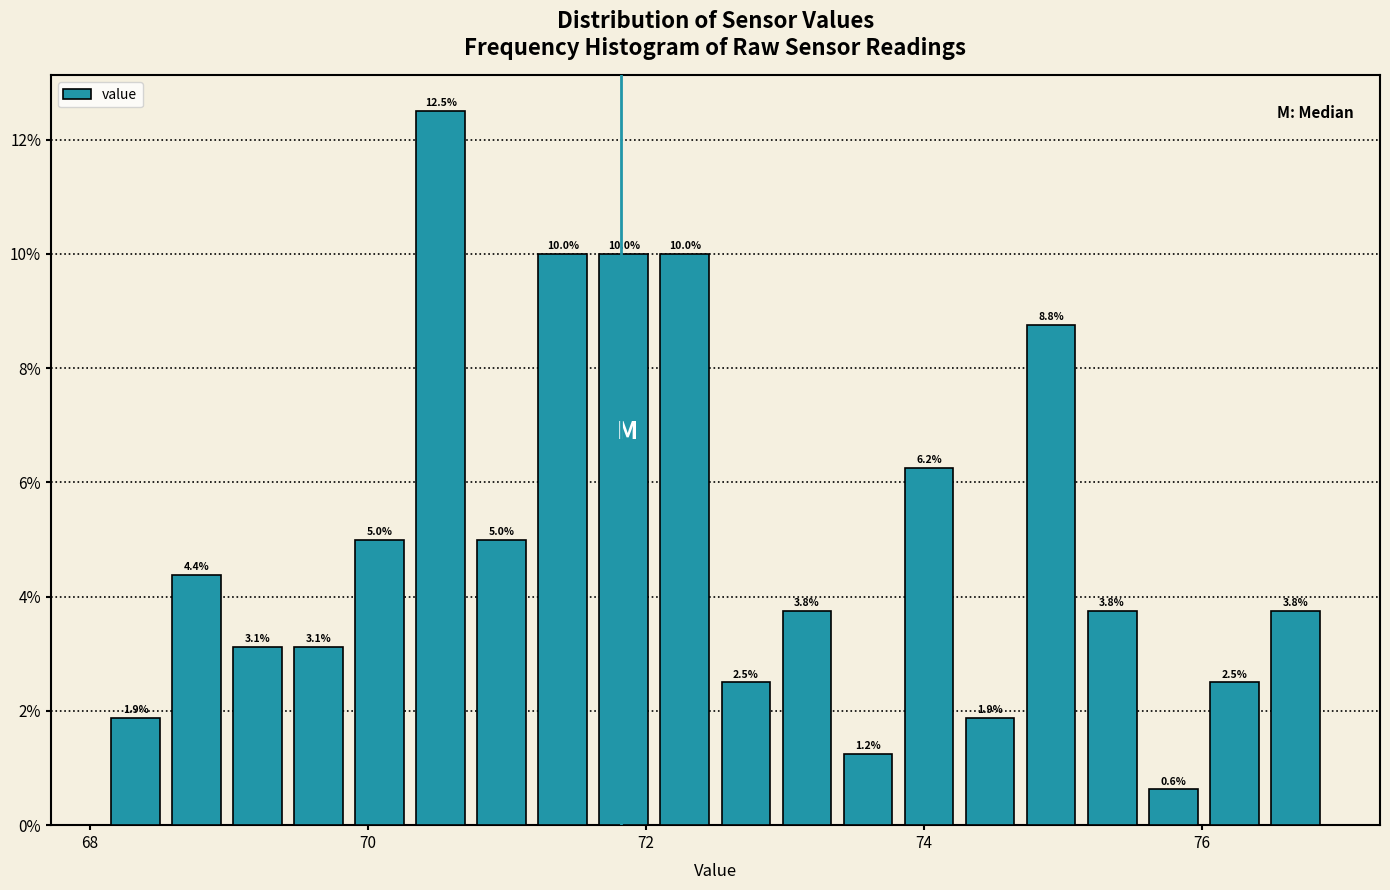

Read against the x-axis, roughly where is the centre of the tallest bar?

70.6